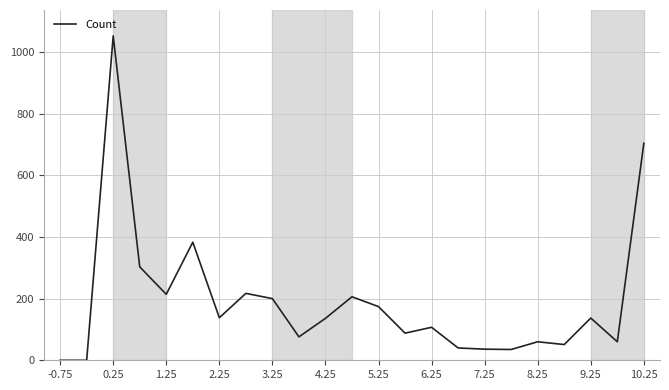

What is the difference between the maximum and minimum values?

1052